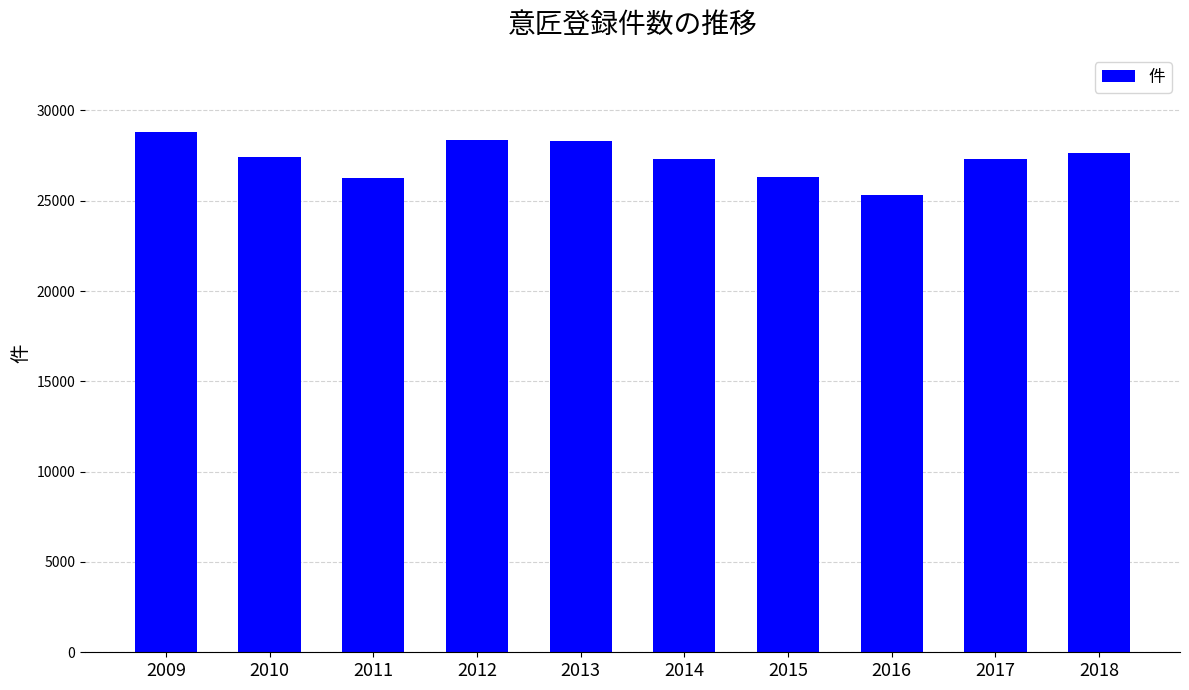

At which category does the chart reach its peak across all series?

2009